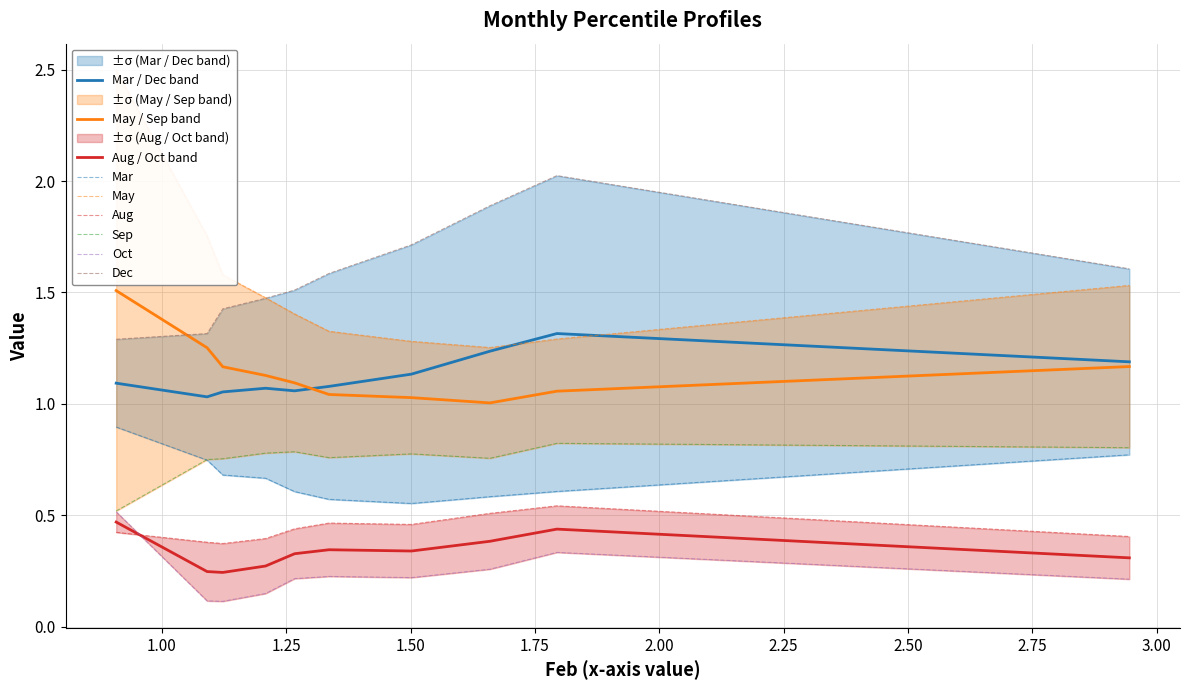

True or false: Aug / Oct band and May / Sep band cross at least once.

False